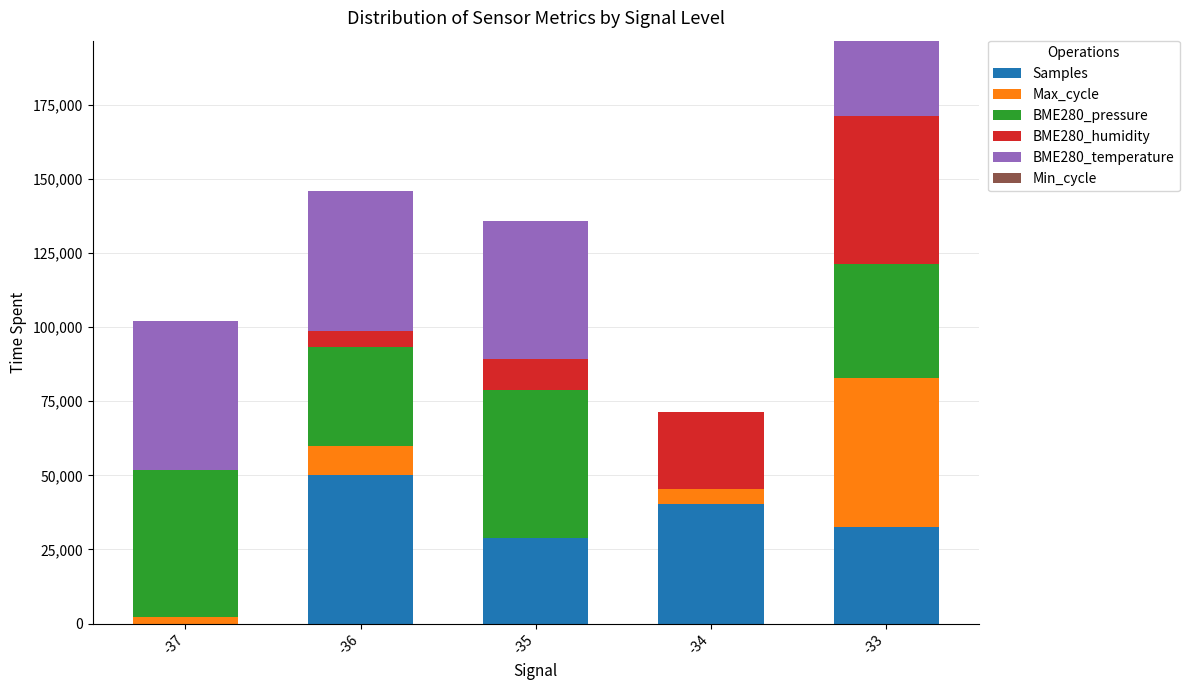

At which category is the sum across all series the highest?

-33